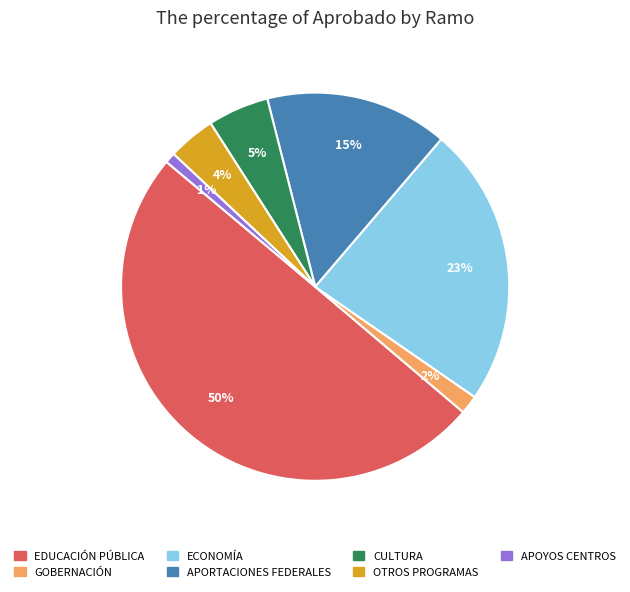

Is the sum of CULTURA and GOBERNACIÓN greater than half?

No